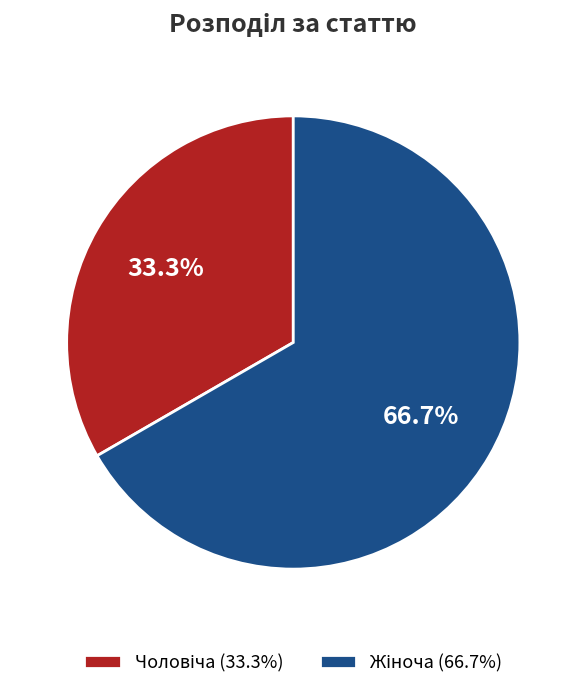

Is there a majority slice in this chart?

Yes